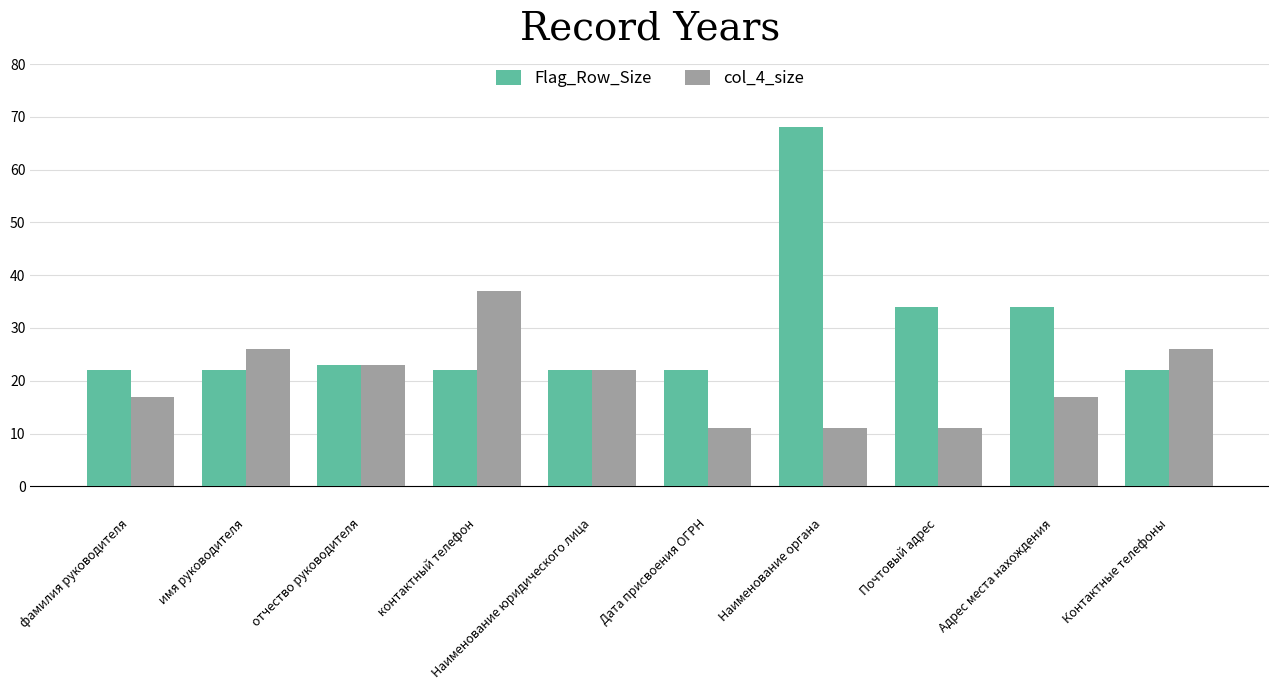

What is the total value across all series at фамилия руководителя?

39